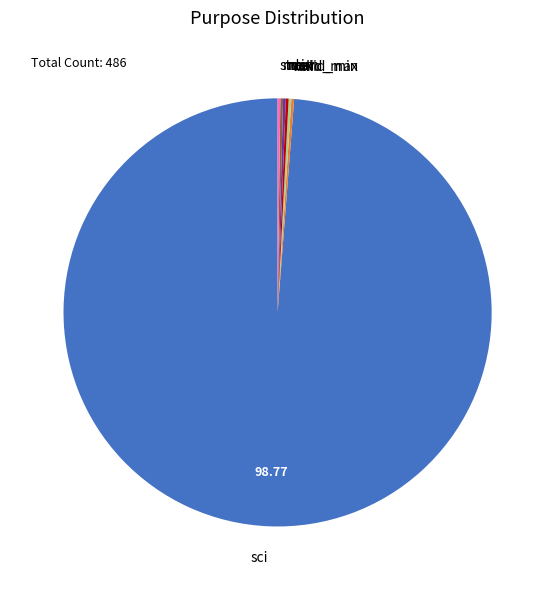

Does any single category account for the majority?

Yes